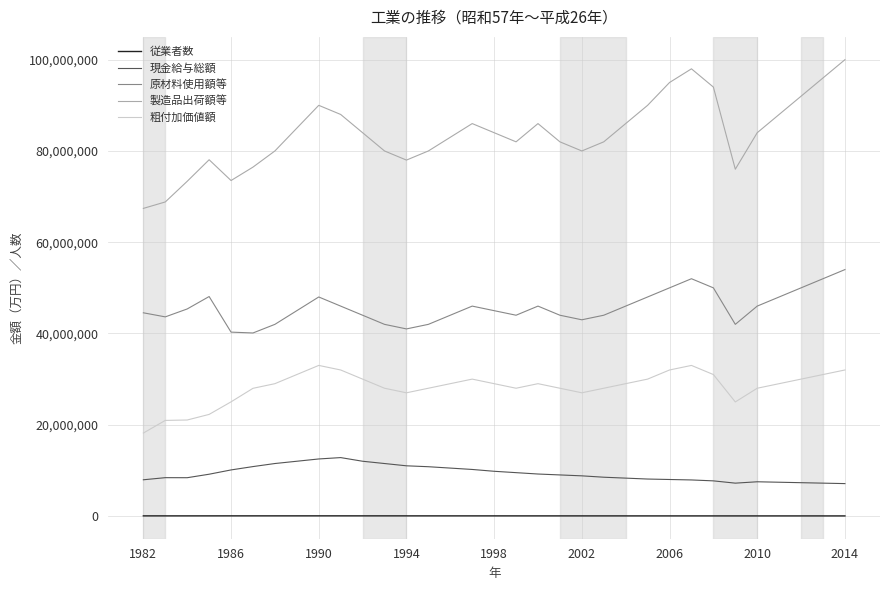

Which series has the largest total across all categories?

製造品出荷額等